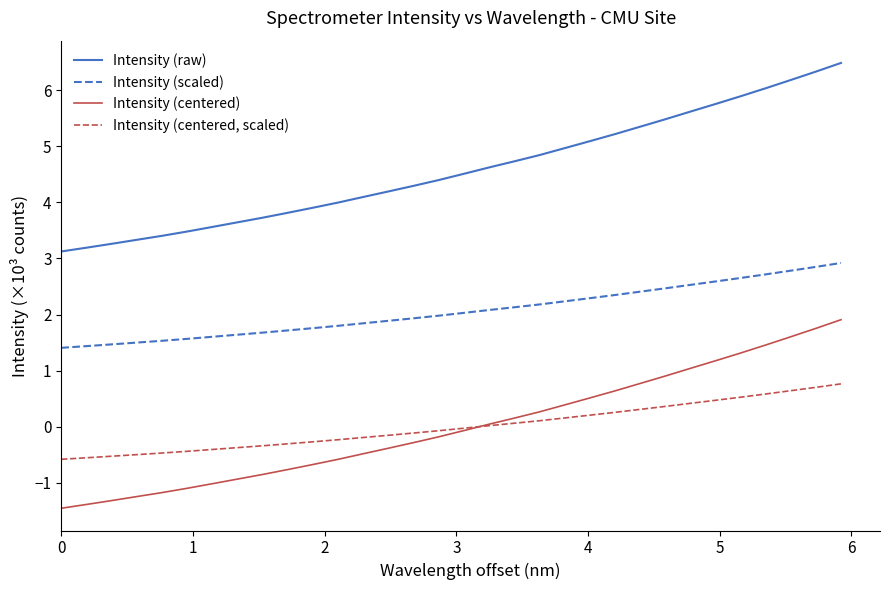

What is the highest value of the Intensity (centered) series?

1.9